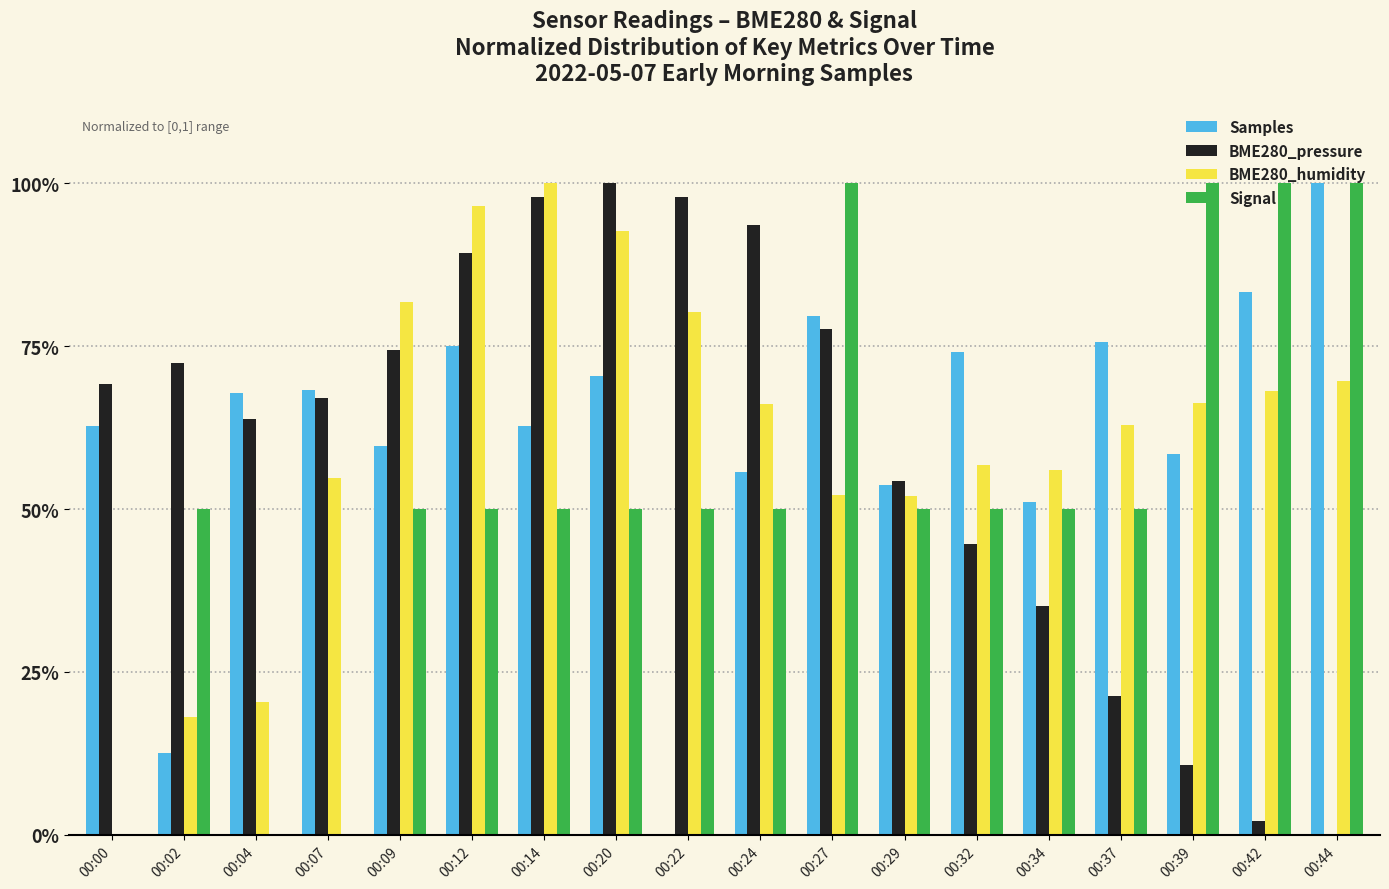

At which label does BME280_humidity reach its minimum?

00:00